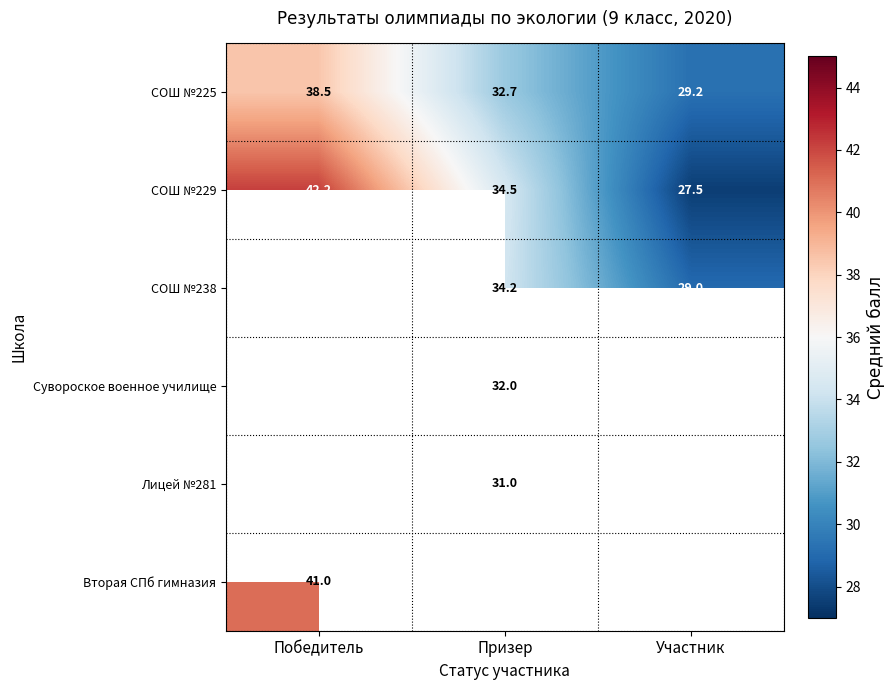

What is the difference between the highest and lowest values at Призер?

3.5